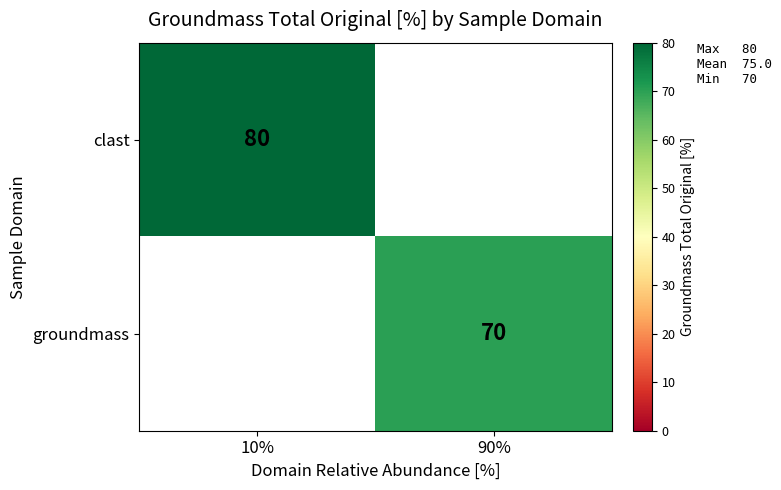

The clast series shows 46 at 10%. True or false?

False